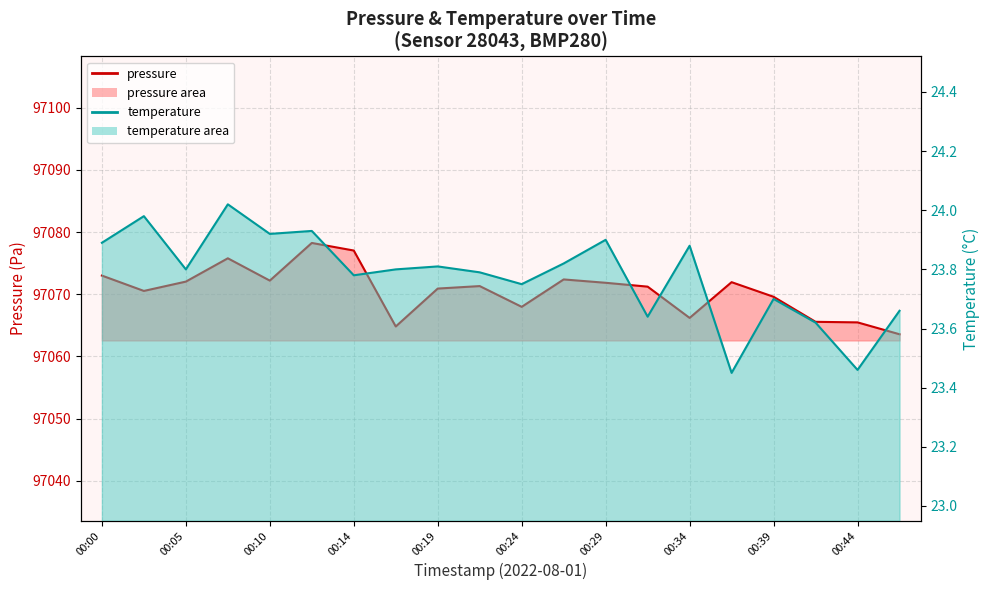

True or false: pressure line has more than 0 interior local peaks.

True